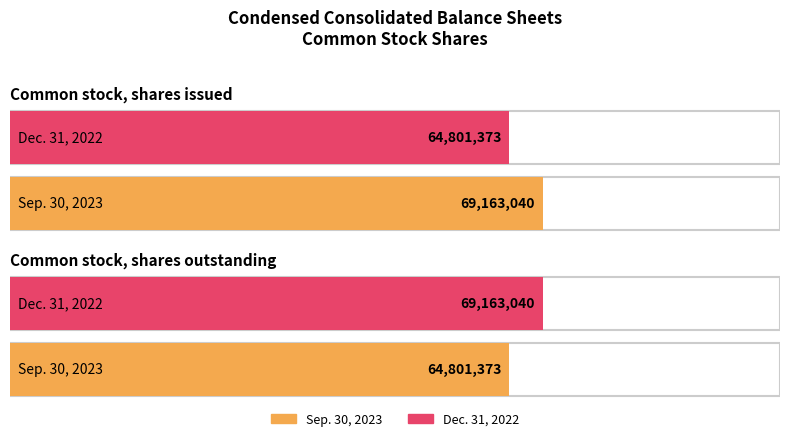

What position from the left is Common stock, shares outstanding?

2